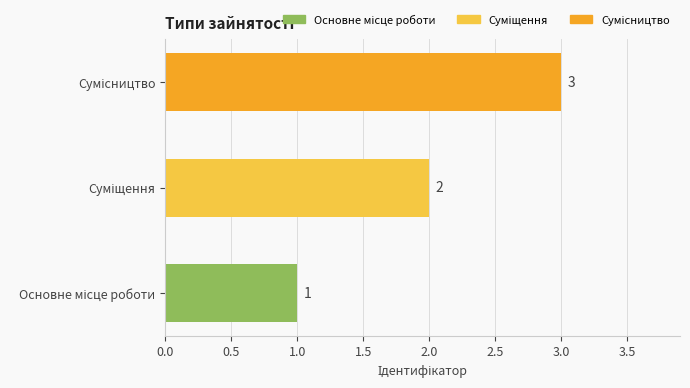

What is the sum of all values?

6